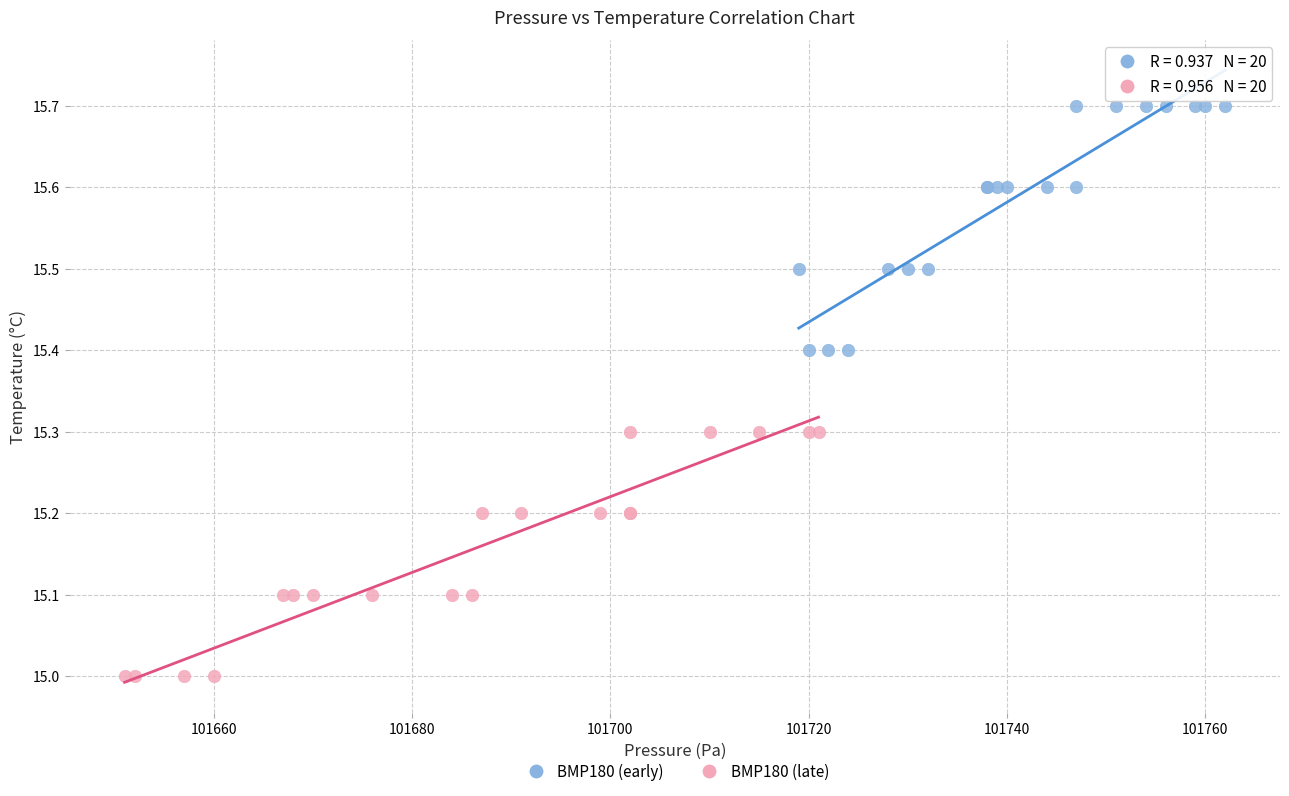

What are all the series names shown in the legend?

BMP180 (early), BMP180 (late)